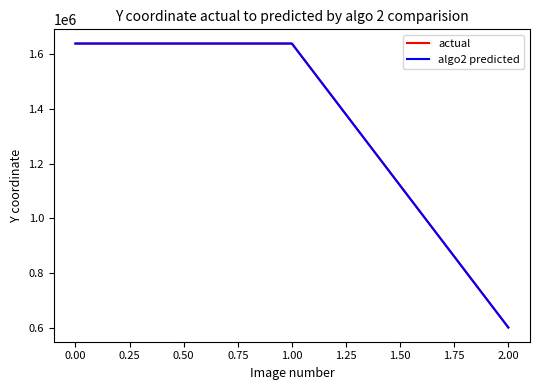

Is the value of algo2 predicted at 1.00 greater than the value of actual at 2.00?

Yes